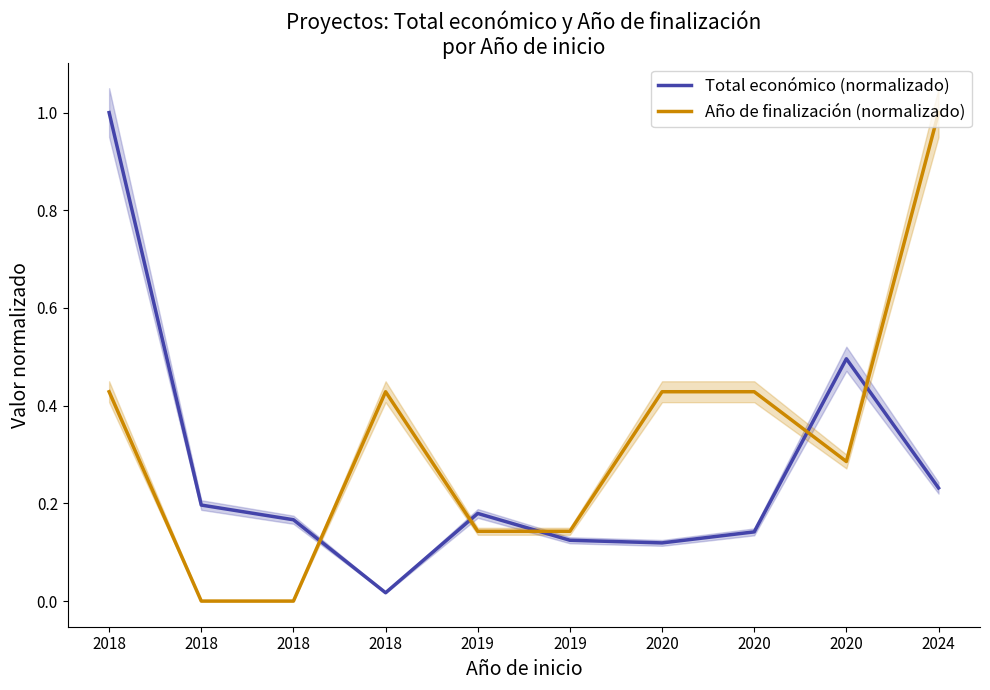

Which series has the largest total across all categories?

Año de finalización (normalizado)